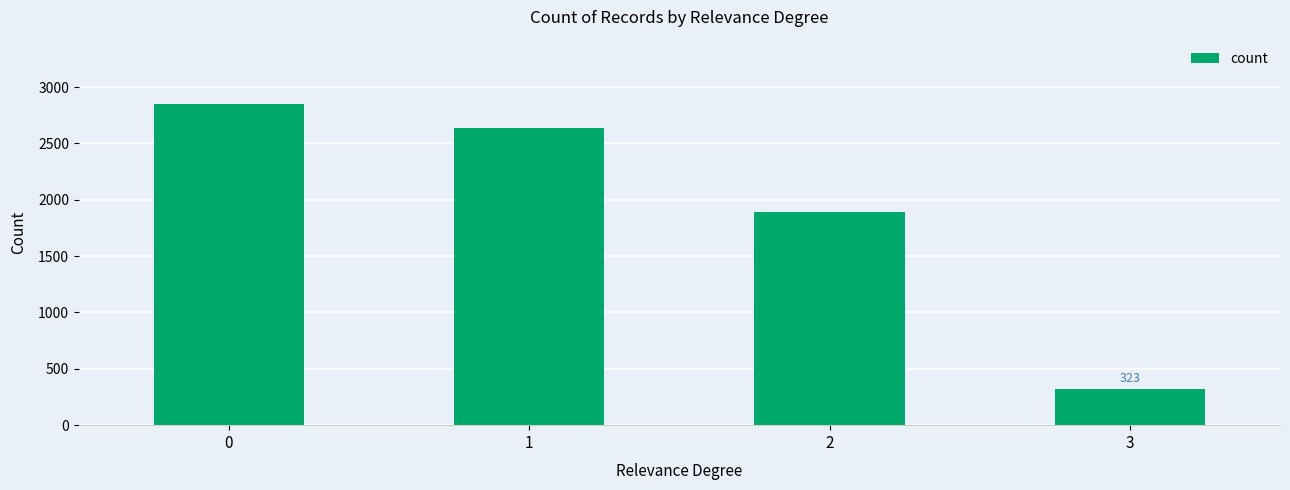

What is the sum of the values at 0 and 3?

3173